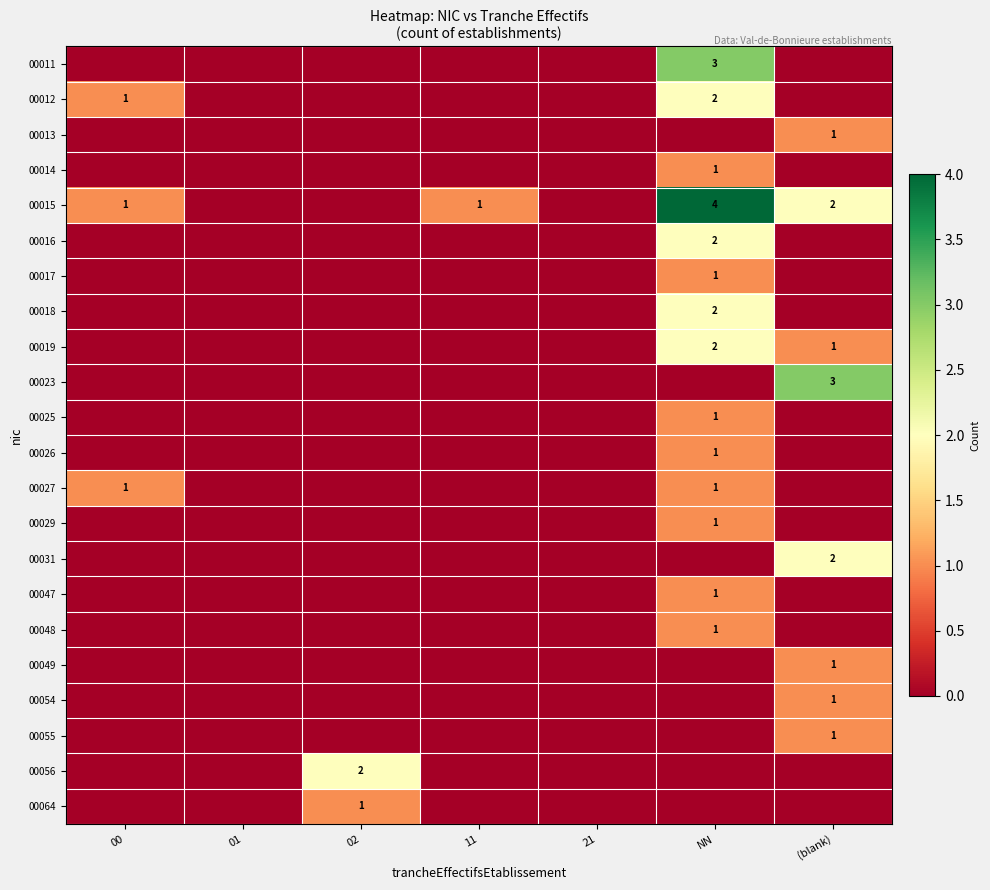

What is the sum of all 00018 values?

2